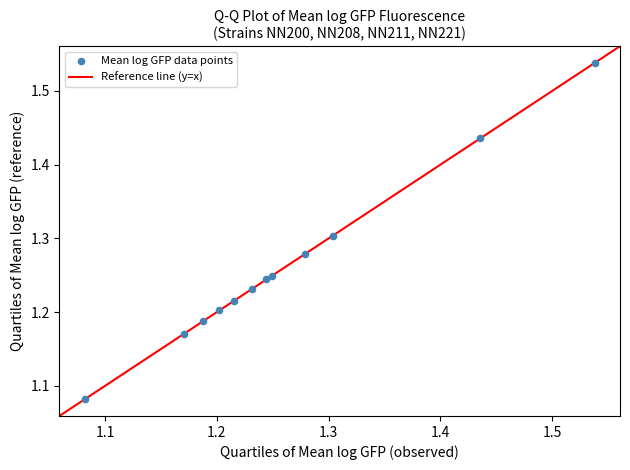

What is the range of Y values (max minus min)?

0.5